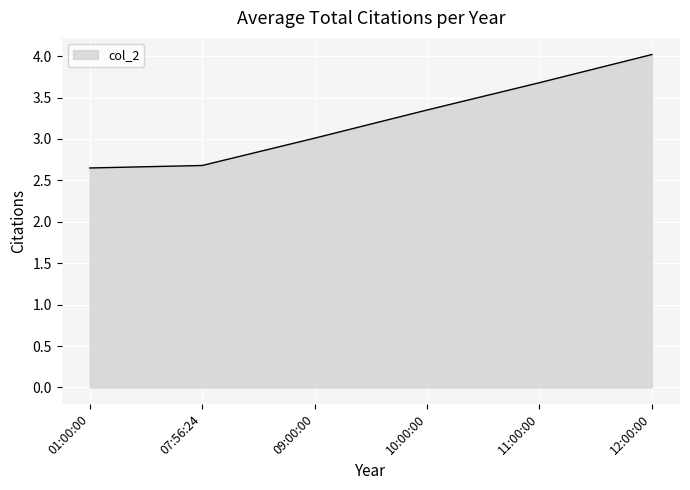

Which has a higher value, 11:00:00 or 09:00:00?

11:00:00